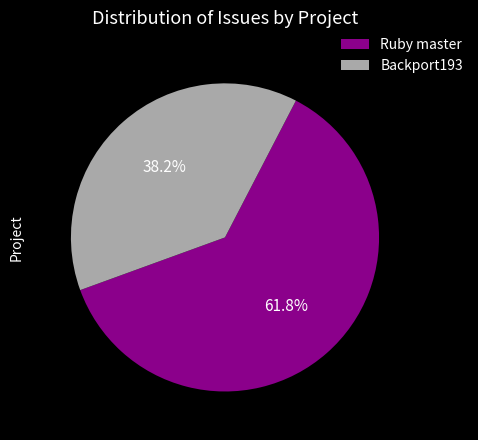

To the nearest percent, what is the difference between the largest and smallest slice percentages?

24%